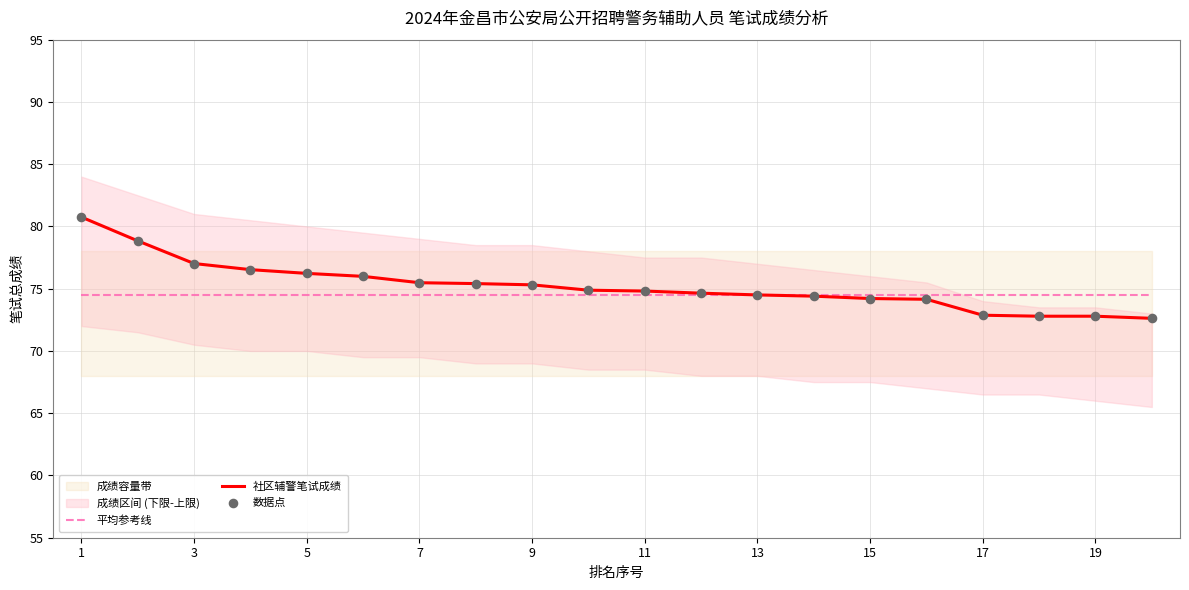

At how many categories does at least one series exceed 74?

20